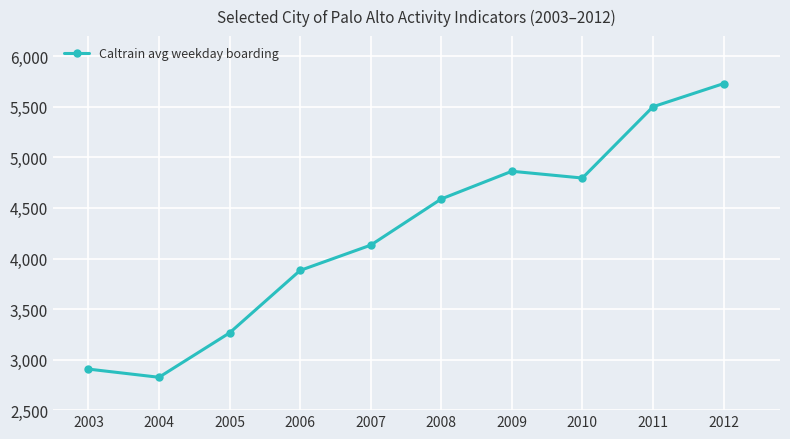

What is the value of the 10th point from the left?

5730